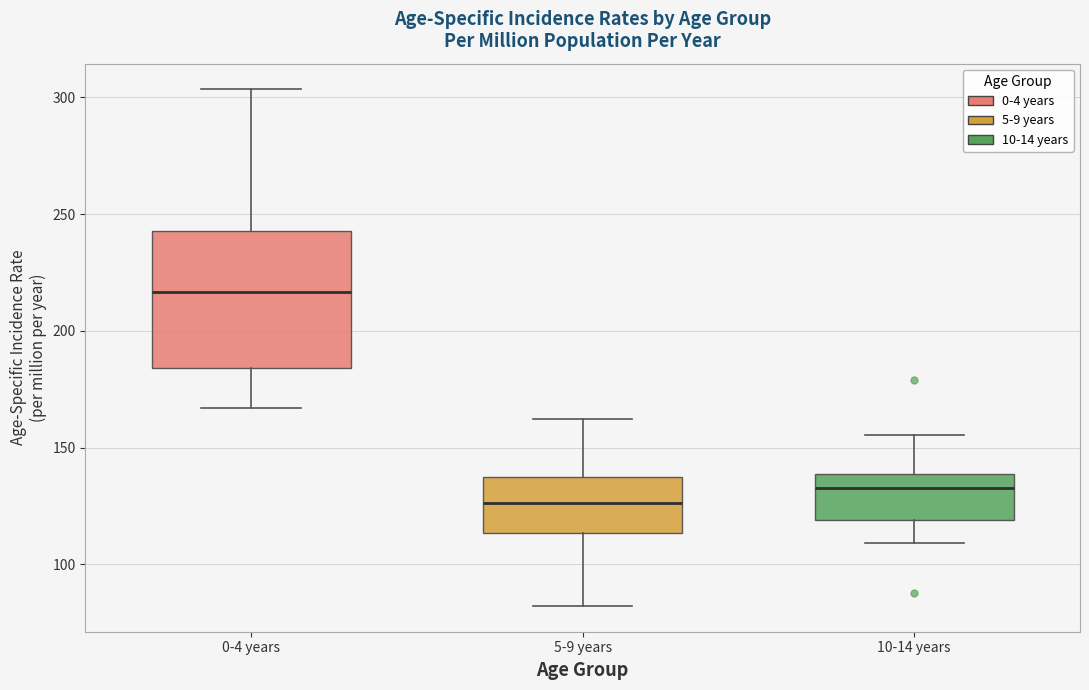

Reading left to right, read every box against the y-axis: the position of its median line, the range the box covers, and the ends of its whiskers. The values are not printed on the chart, so give them approximately, as read against the axis.

0-4 years: median 215, box 185 to 245, whiskers 165 to 305
5-9 years: median 125, box 115 to 135, whiskers 80 to 160
10-14 years: median 135, box 120 to 140, whiskers 110 to 155